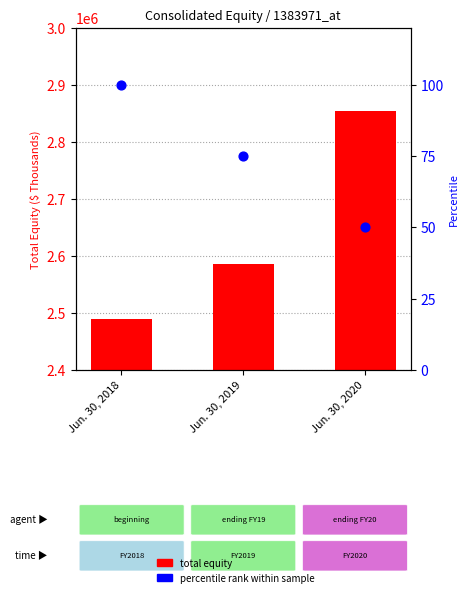

Is the value of Total Equity at Jun. 30, 2020 greater than the value of Percentile rank at Jun. 30, 2020?

Yes